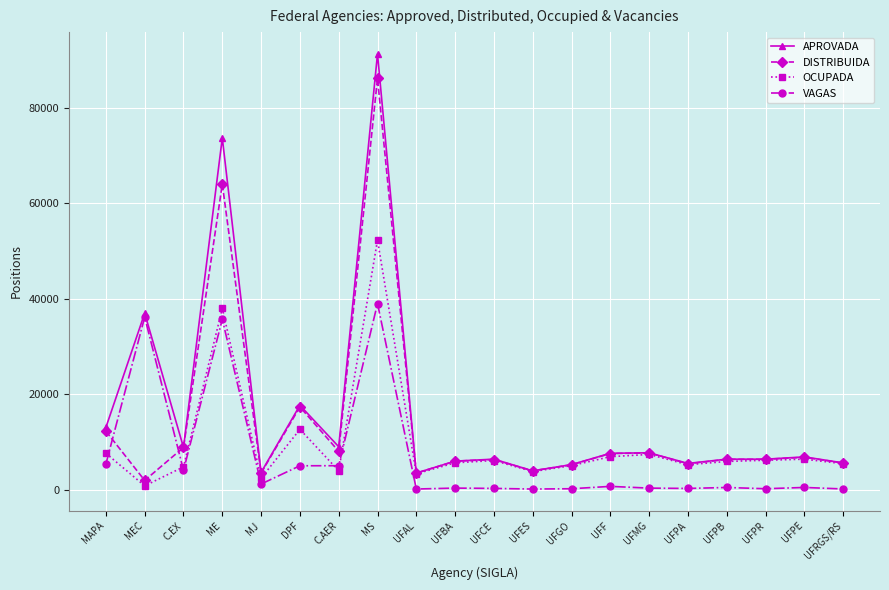

Which series has the largest total across all categories?

APROVADA